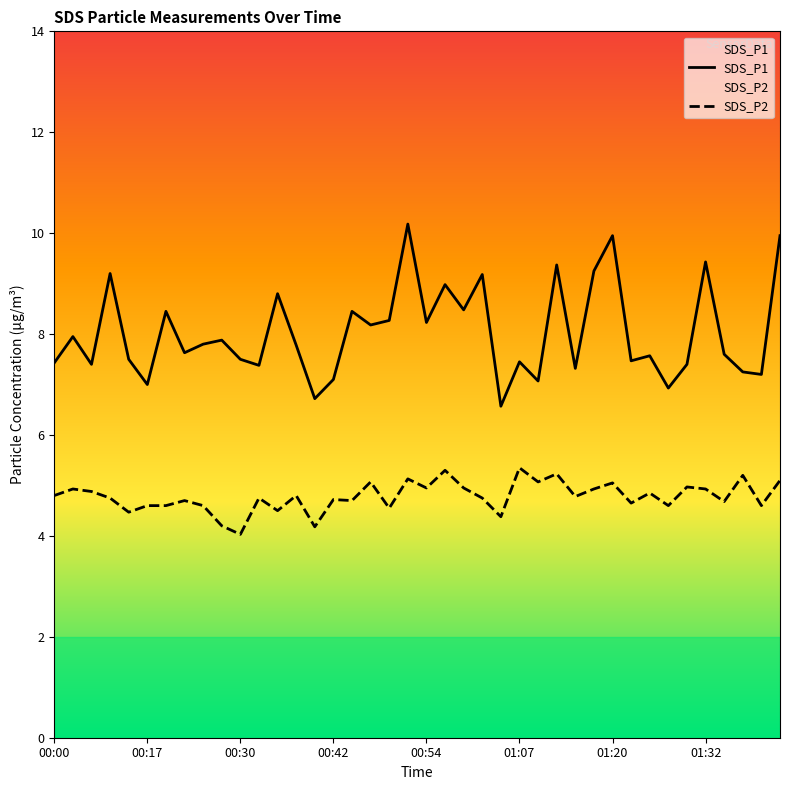

Does the chart display data point markers on the line(s)?

No